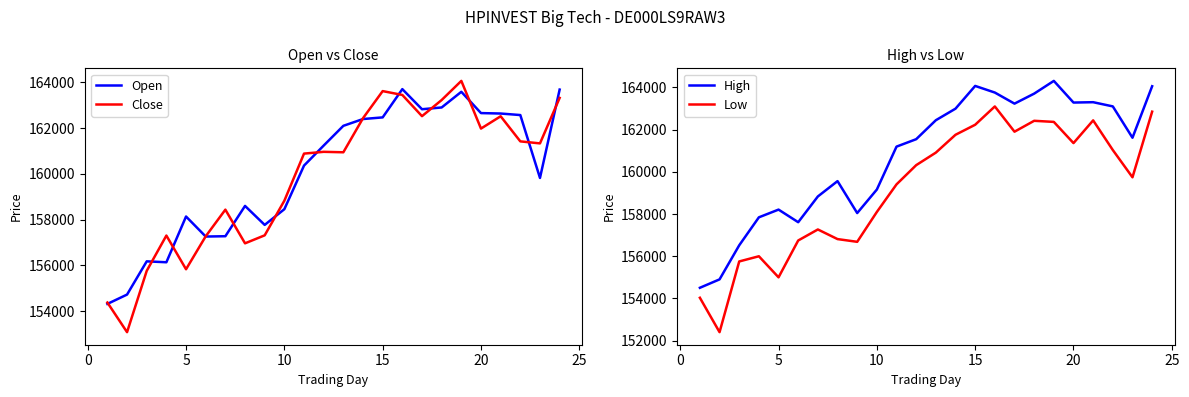

What is the value of the Open point at the 12th from the left?

161242